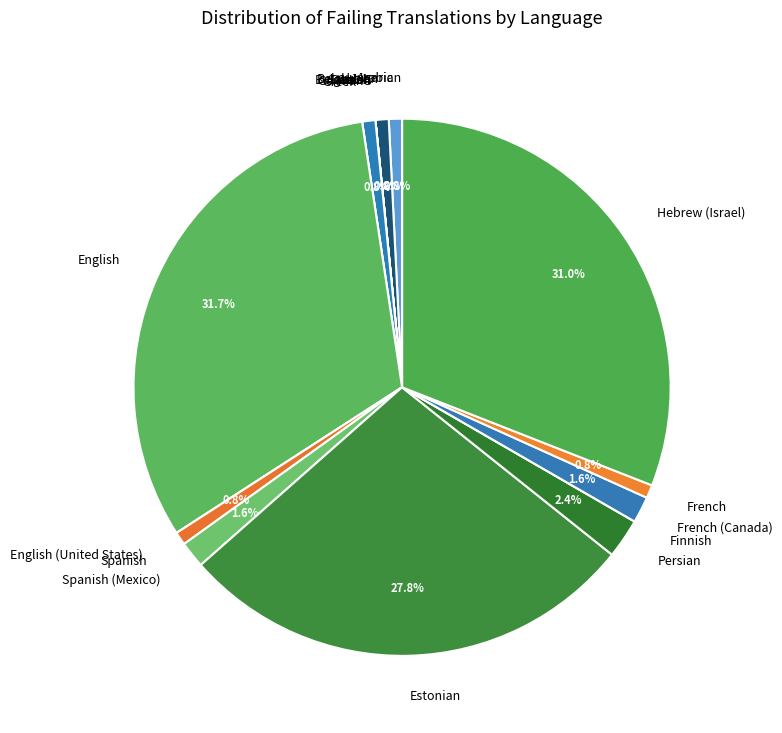

How much of the chart is everything except German?

99.2%